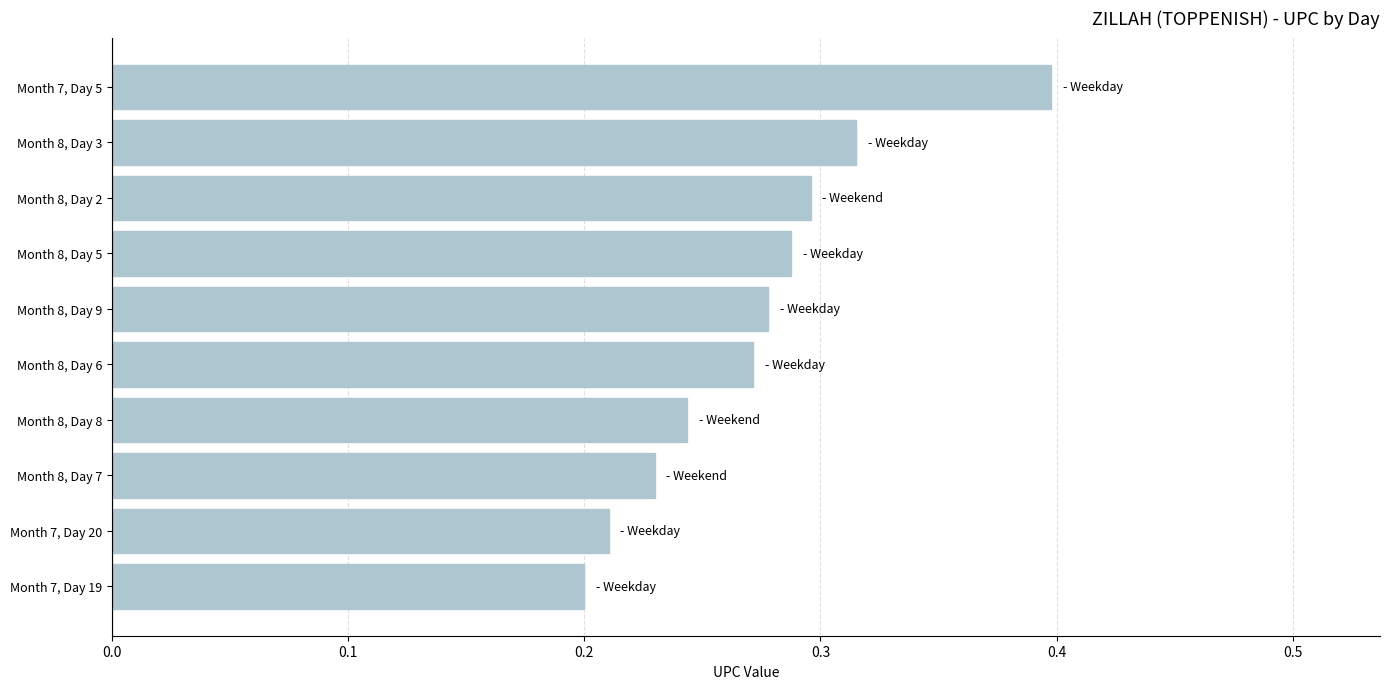

Between Month 7, Day 5 and Month 8, Day 2, which is larger?

Month 7, Day 5